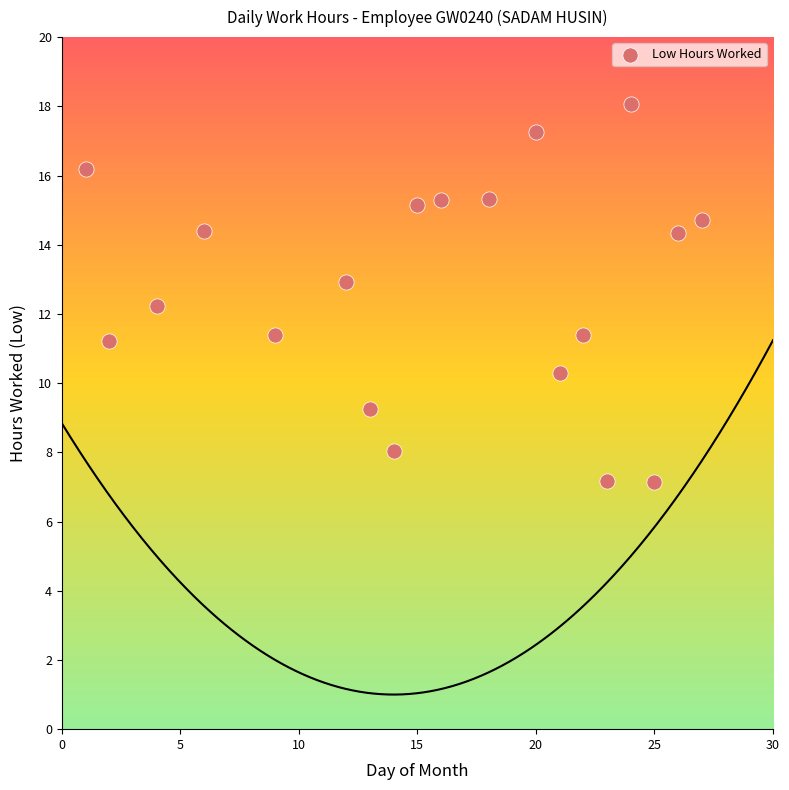

What Y value in the scatter plot is closest to 12?

12.2